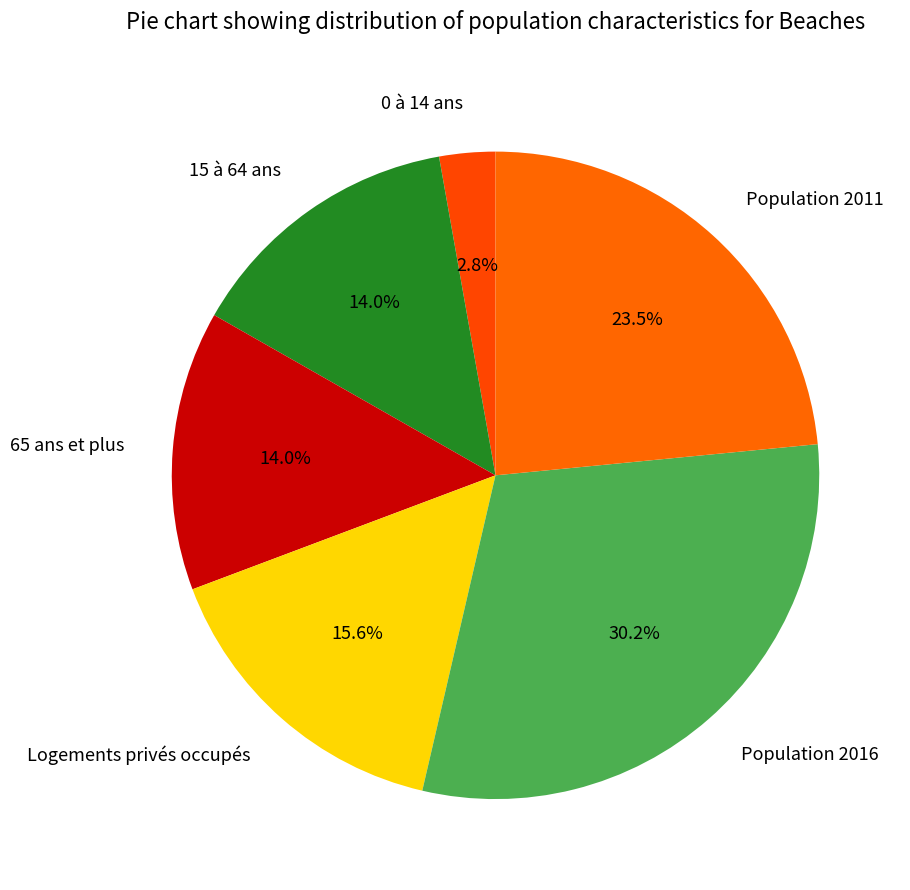

To the nearest percent, what portion does 15 à 64 ans represent?

14%